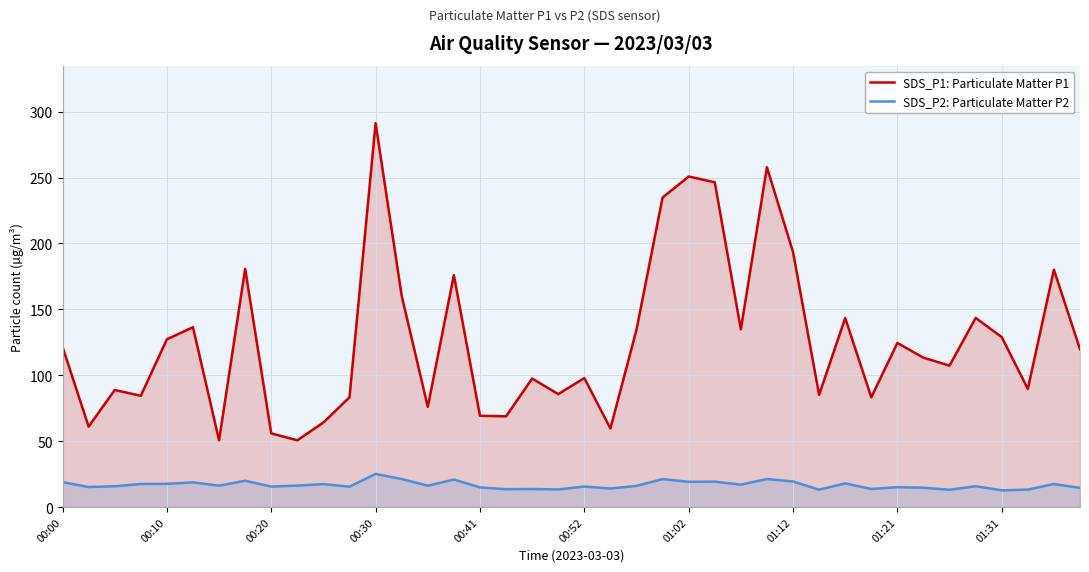

Which series has the largest total across all categories?

SDS_P1: Particulate Matter P1